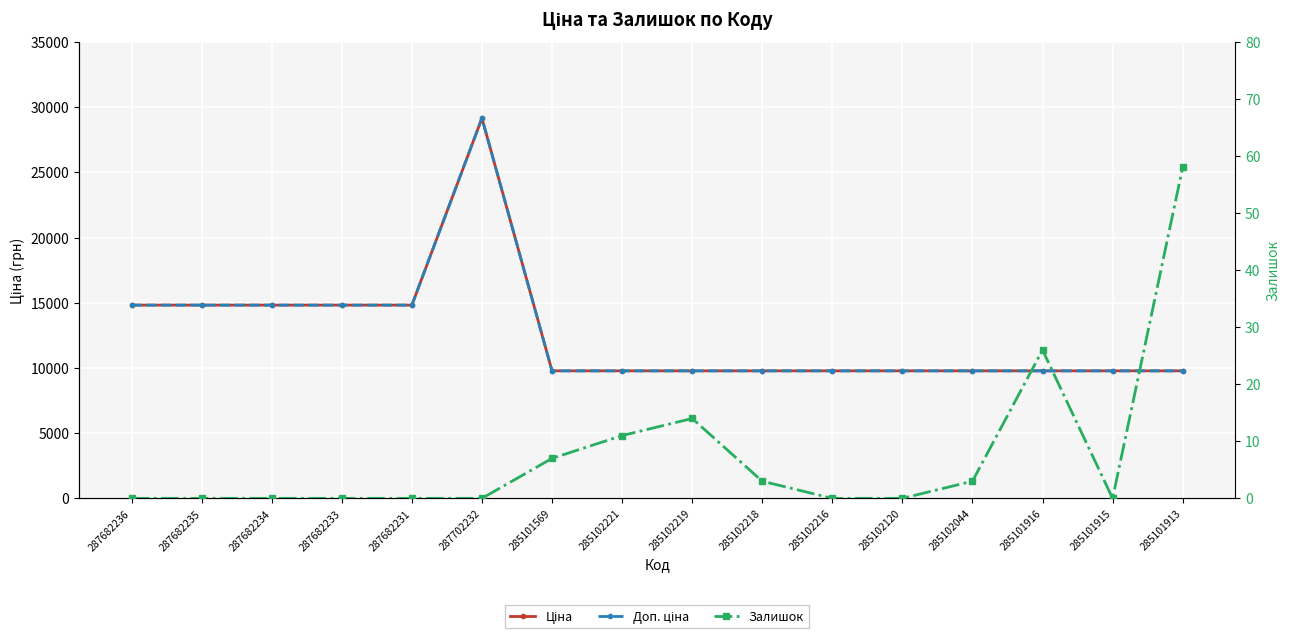

The value of Залишок at 287682233 is 37.0. True or false?

False